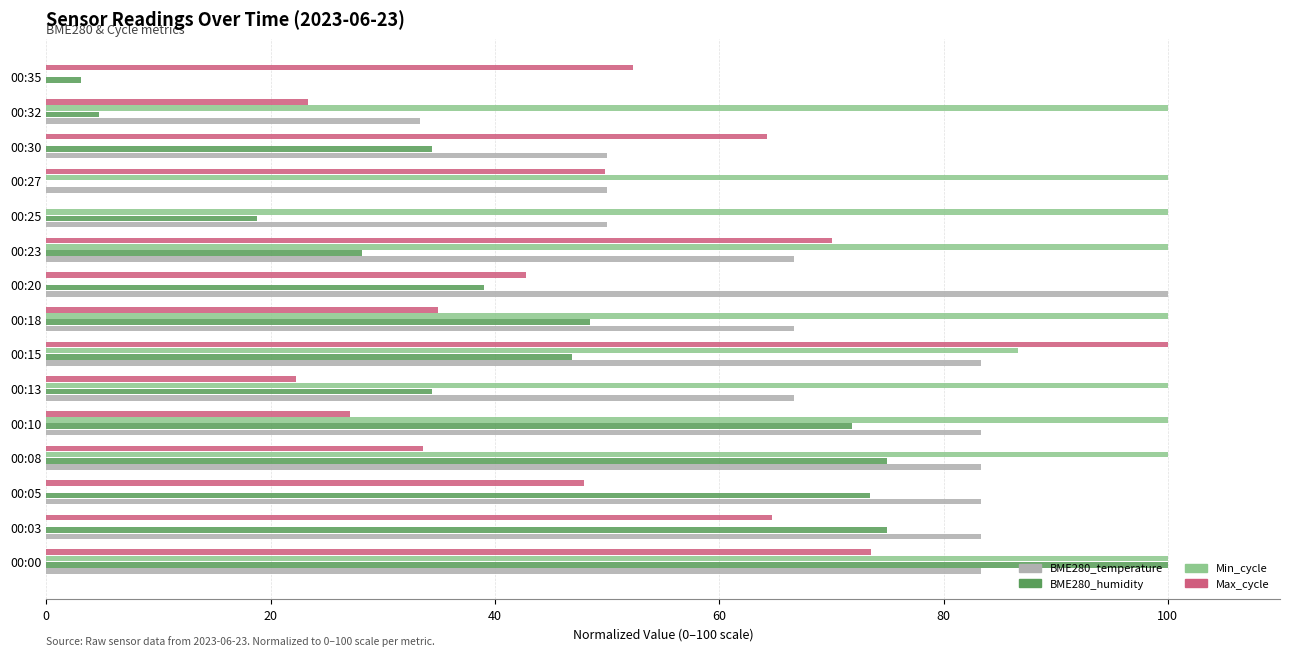

Which series changed the most between 00:23 and 00:25?

Max_cycle